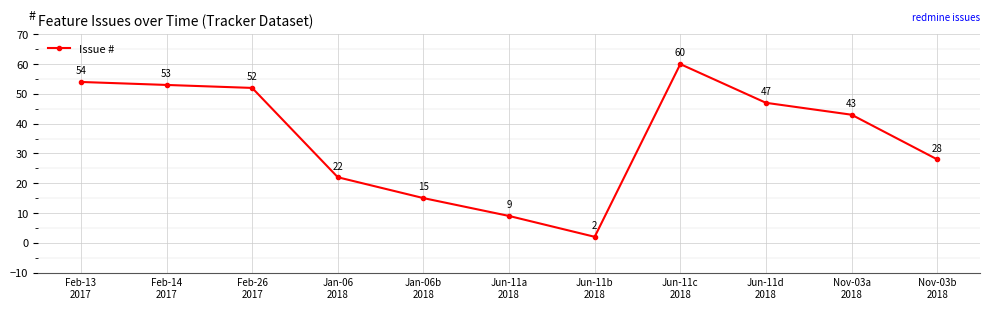

List the labels in order of value, largest first.

Jun-11c
2018, Feb-13
2017, Feb-14
2017, Feb-26
2017, Jun-11d
2018, Nov-03a
2018, Nov-03b
2018, Jan-06
2018, Jan-06b
2018, Jun-11a
2018, Jun-11b
2018